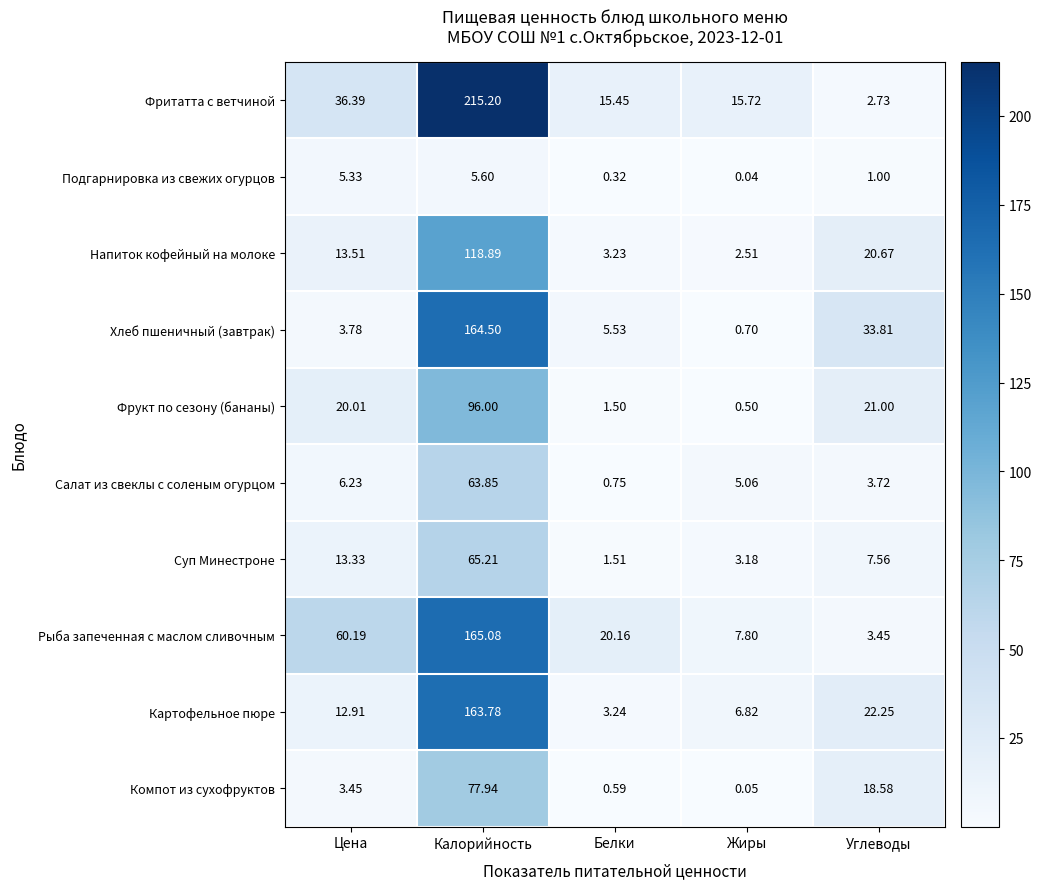

At which category is the sum across all series the highest?

Калорийность